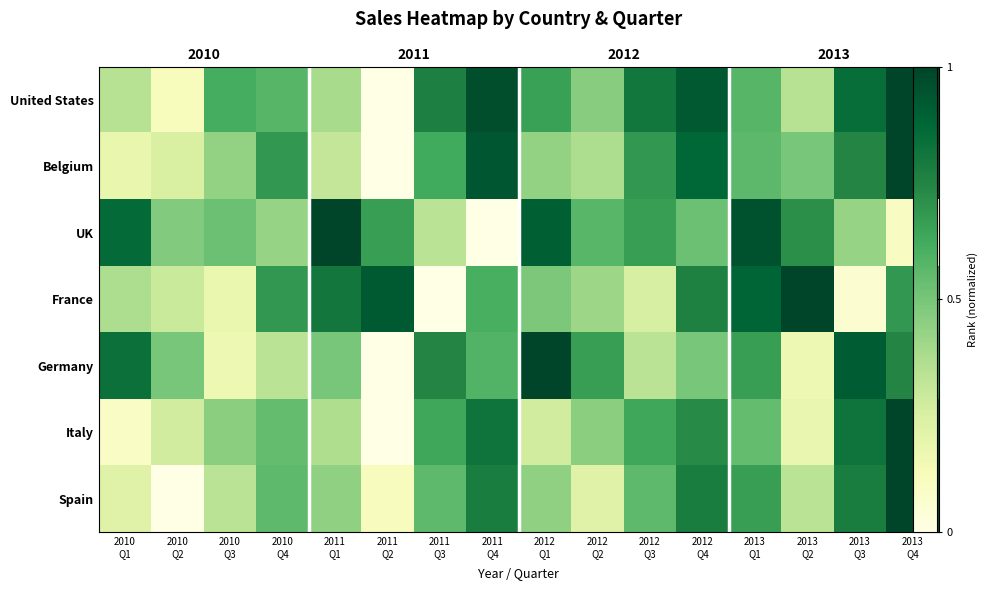

Which category has the highest value across all series?

2013
Q4